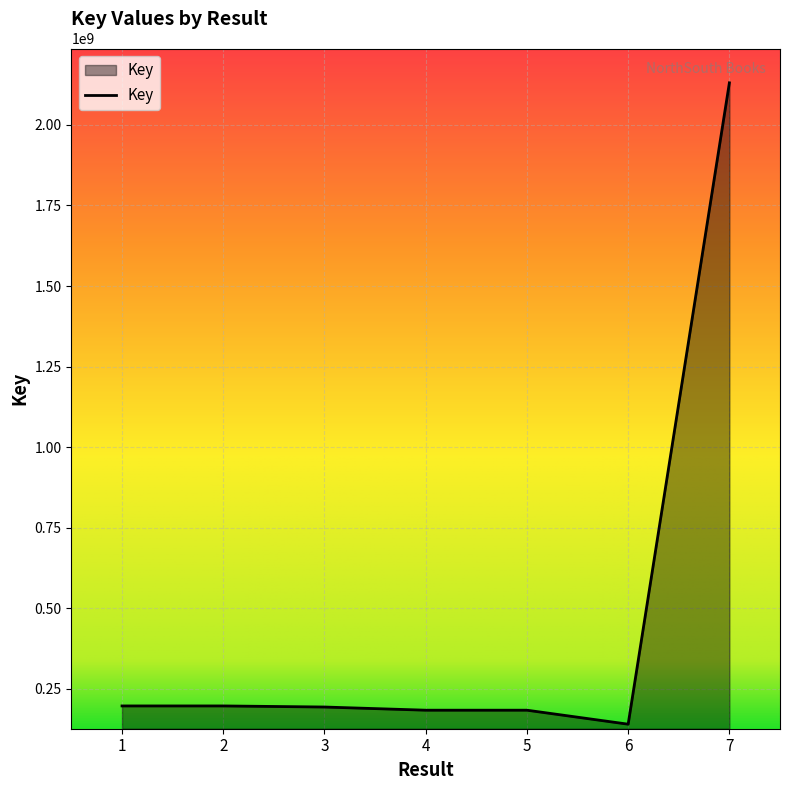

At which category does the chart reach its minimum across all series?

6